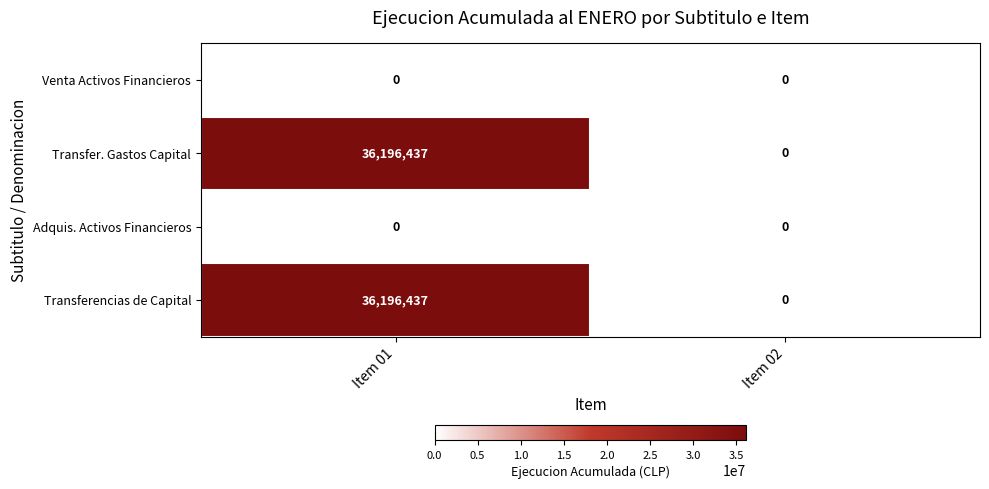

List the labels in order of Transfer. Gastos Capital value, largest first.

Item 01, Item 02